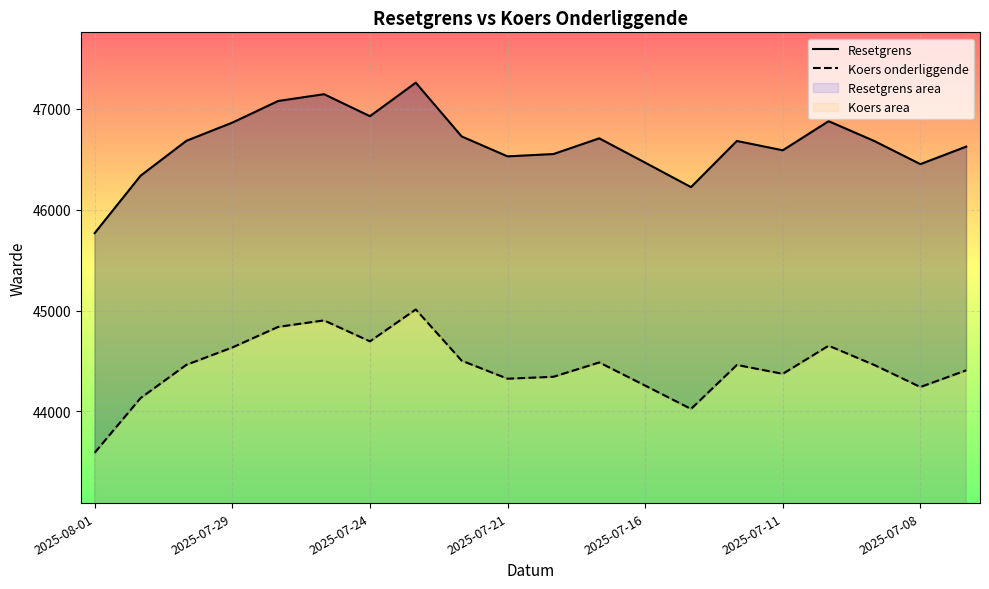

What is the sum of the Resetgrens values at 17 and 8?

93408.8